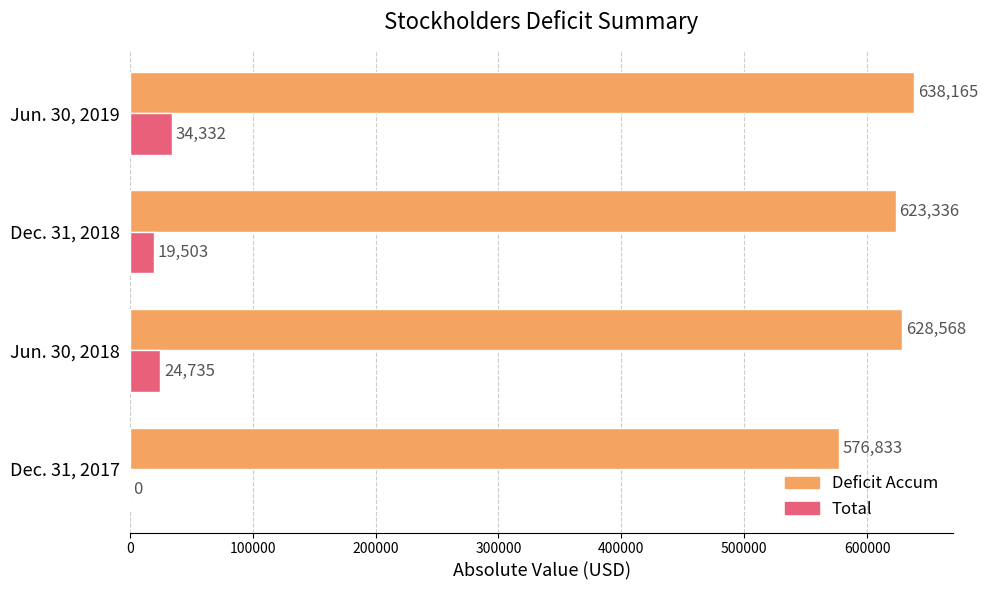

What are all the series names shown in the legend?

Deficit Accum, Total